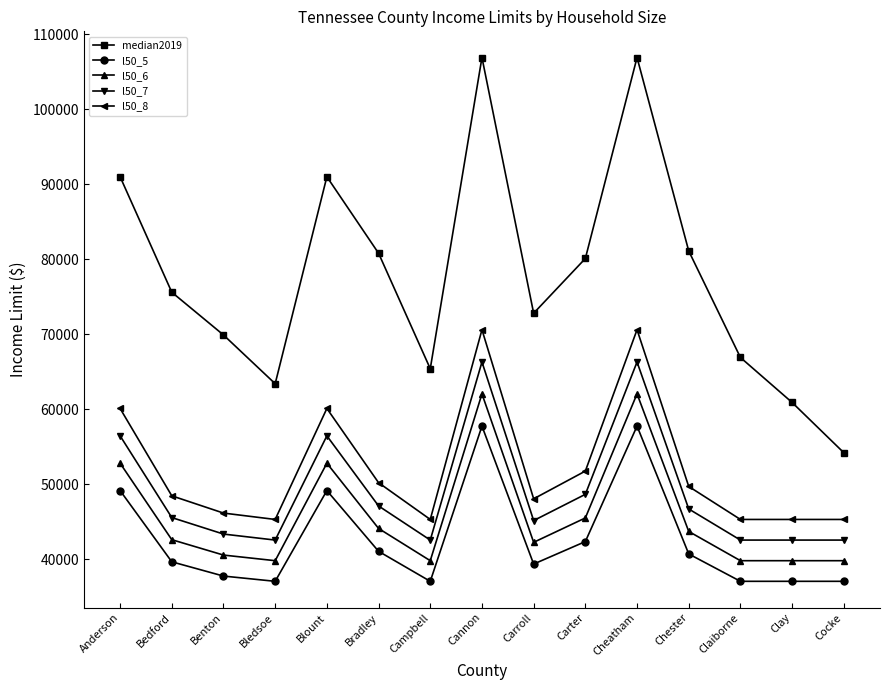

The value of median2019 at Benton is 69900. True or false?

True